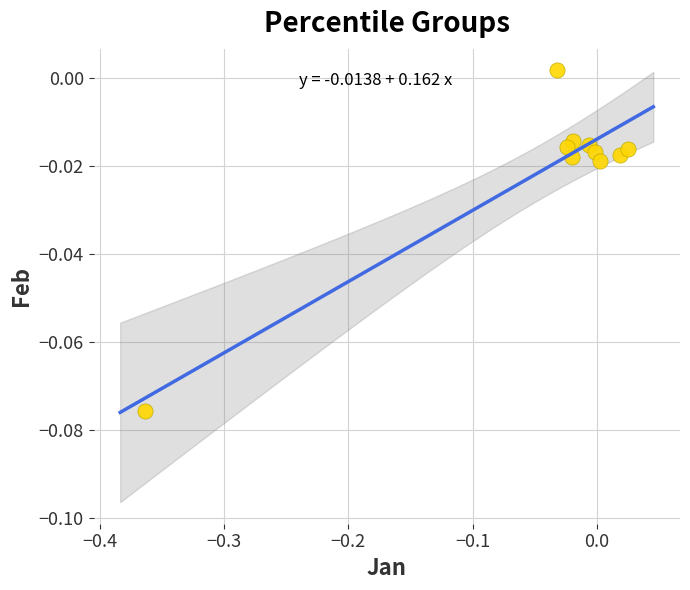

What is the range of X values (max minus min)?

0.4